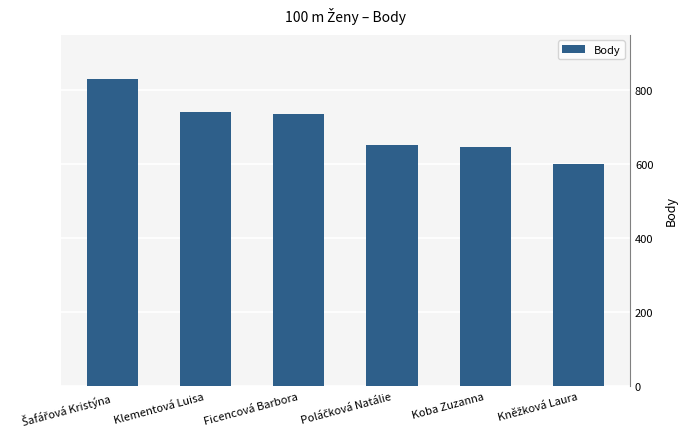

How many data points does each series have?

6